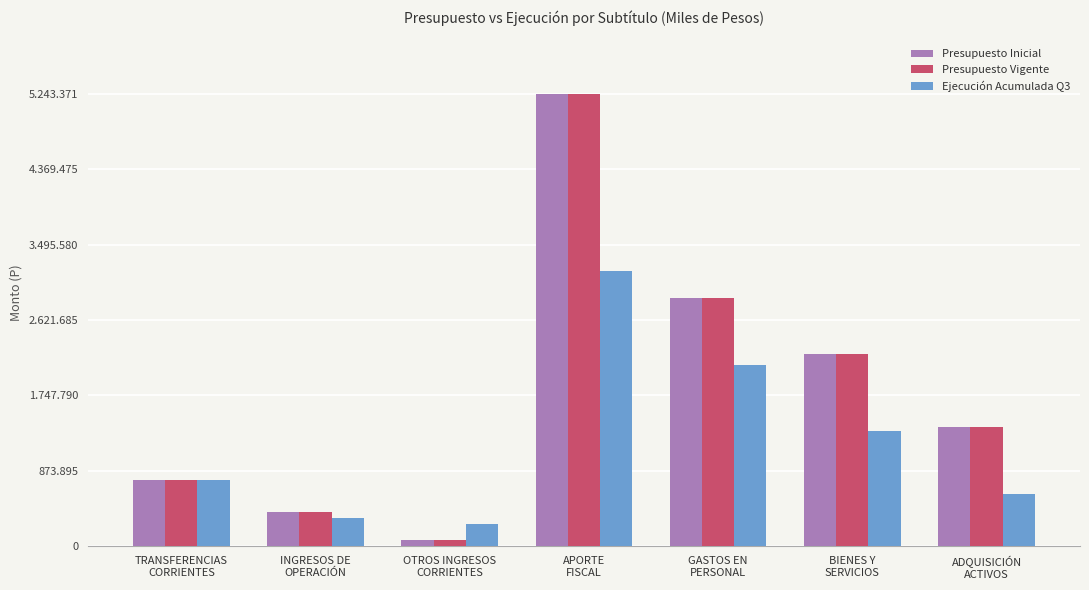

Are the bars grouped side by side (vs. stacked)?

Yes